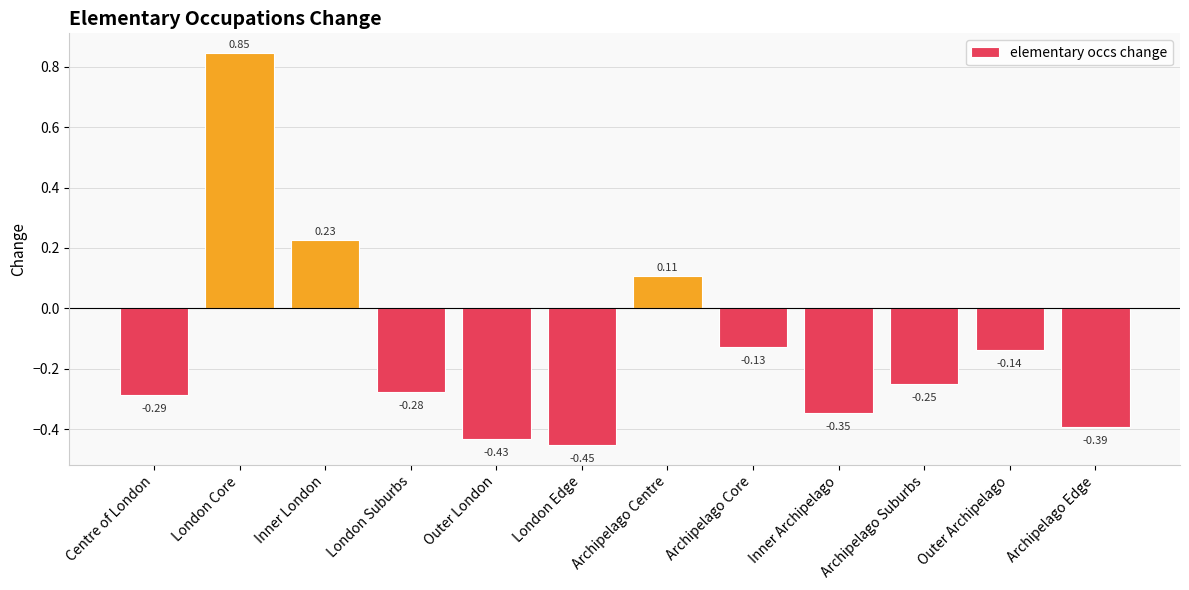

What is the sum of all values?

-1.5